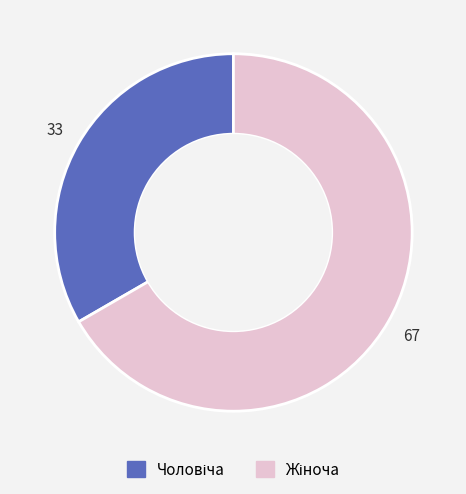

Is there any slice that represents more than half of the pie?

Yes